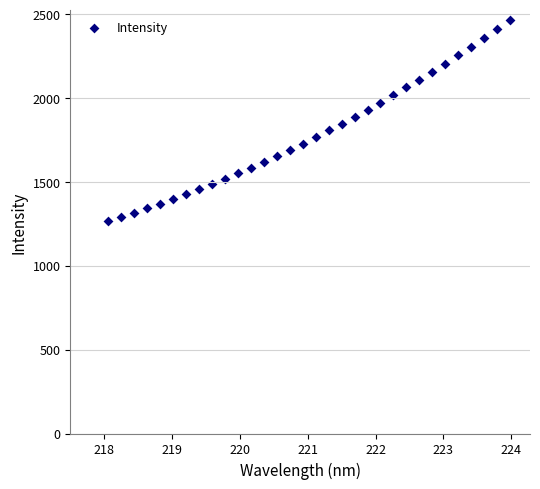

What is the range of Y values (max minus min)?

1195.2